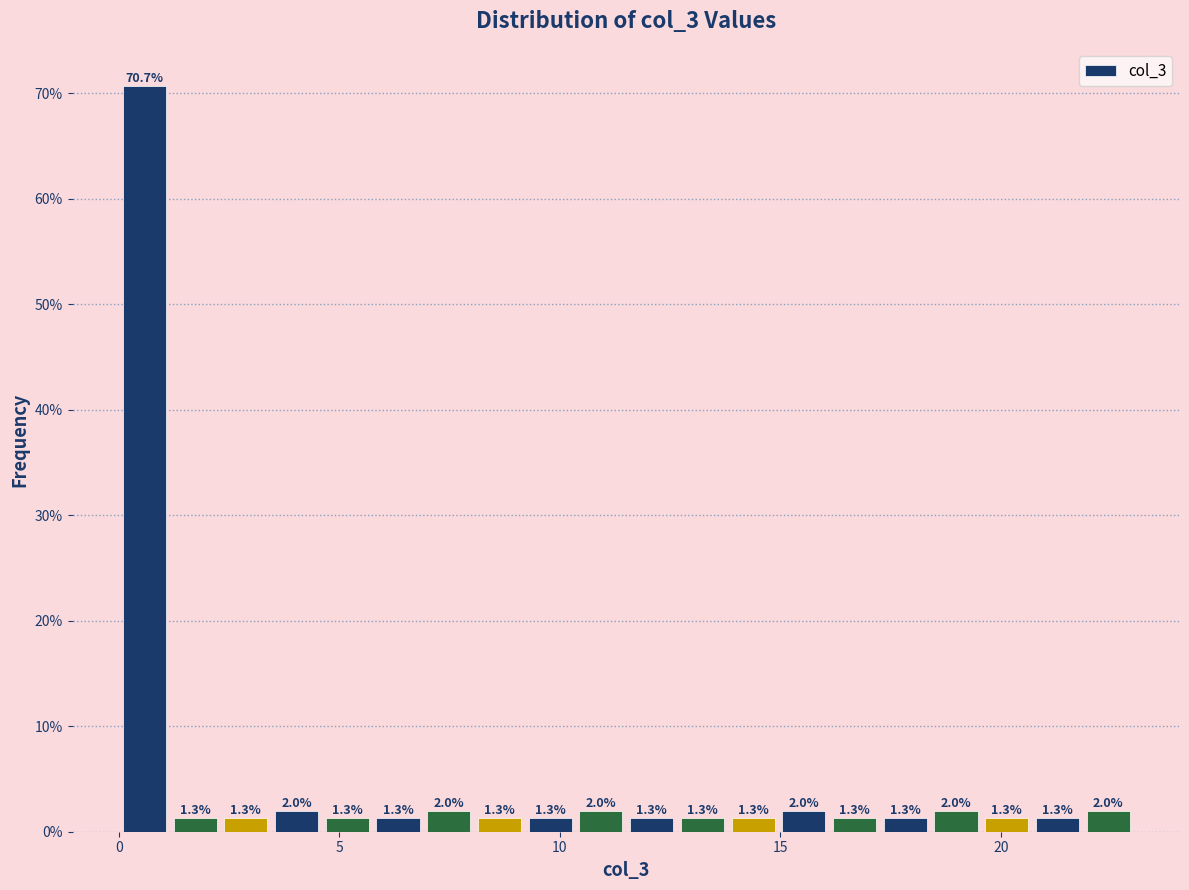

Around what value on the x-axis is the tallest bar? Give the approximate position of its centre, as read against the axis.

0.5